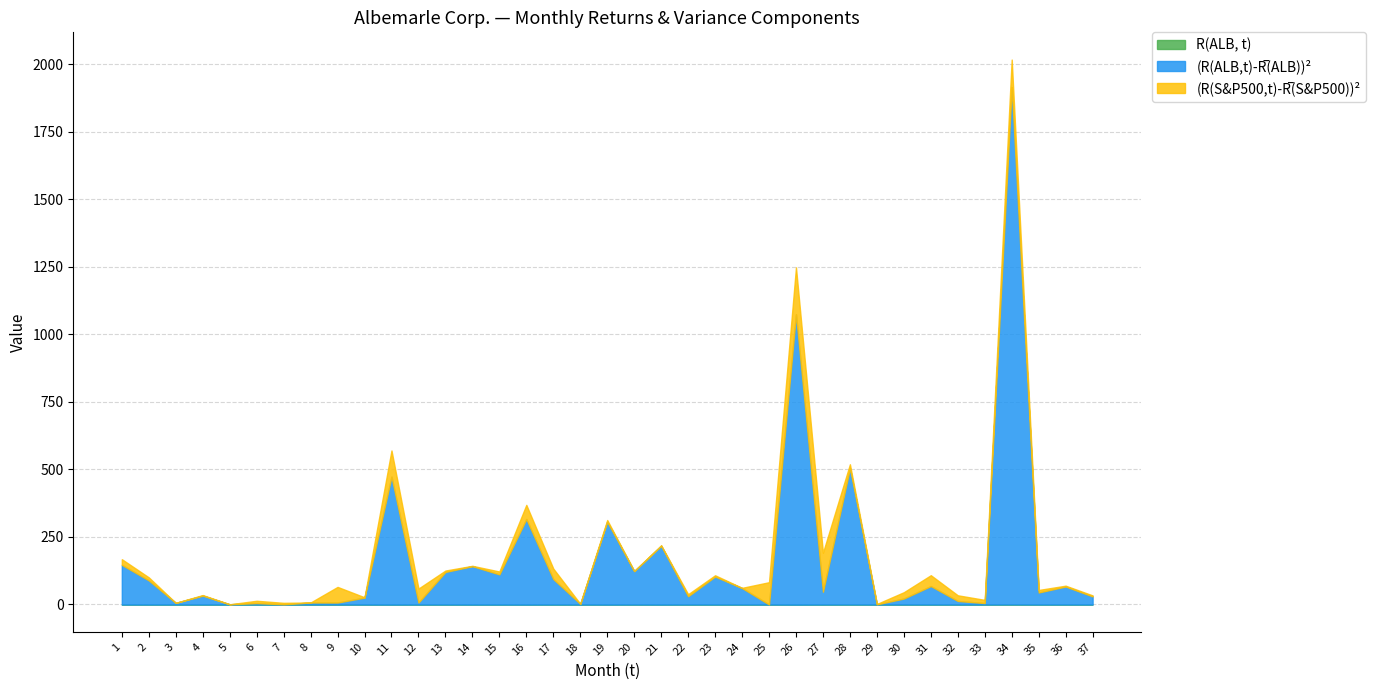

How many lines are shown in the chart?

3